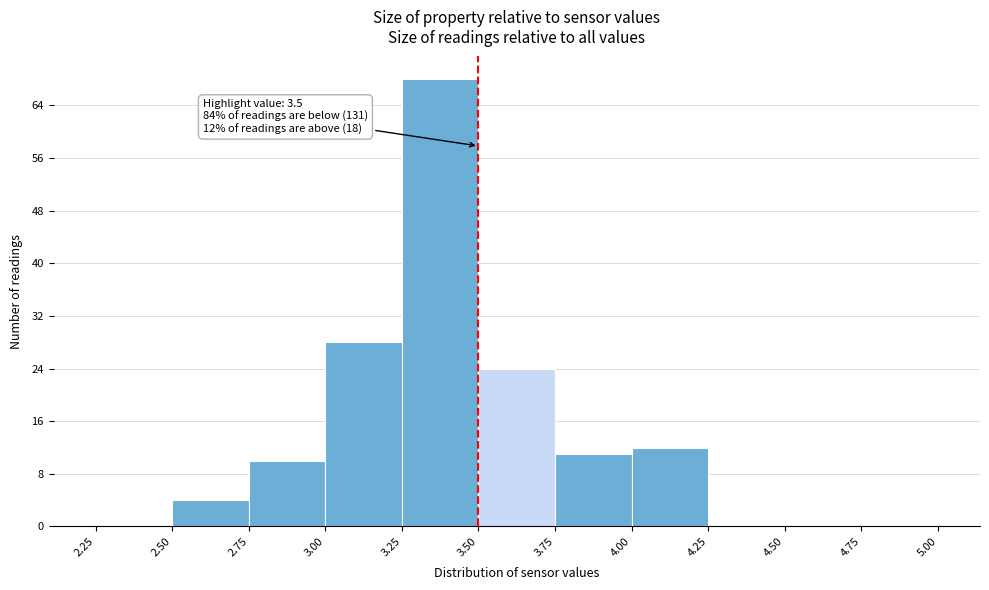

Which range on the x-axis has the tallest bar?

3.25 to 3.50